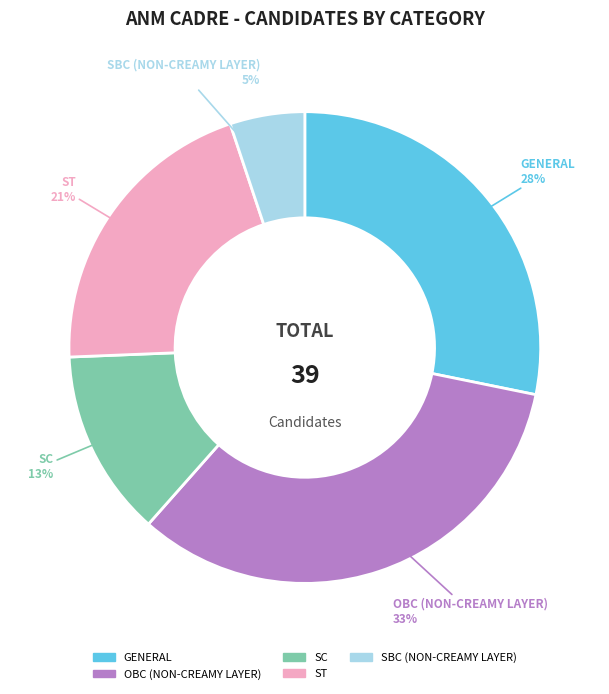

To the nearest percent, what is the difference between the OBC (NON-CREAMY LAYER) and SBC (NON-CREAMY LAYER) slice percentages?

28%